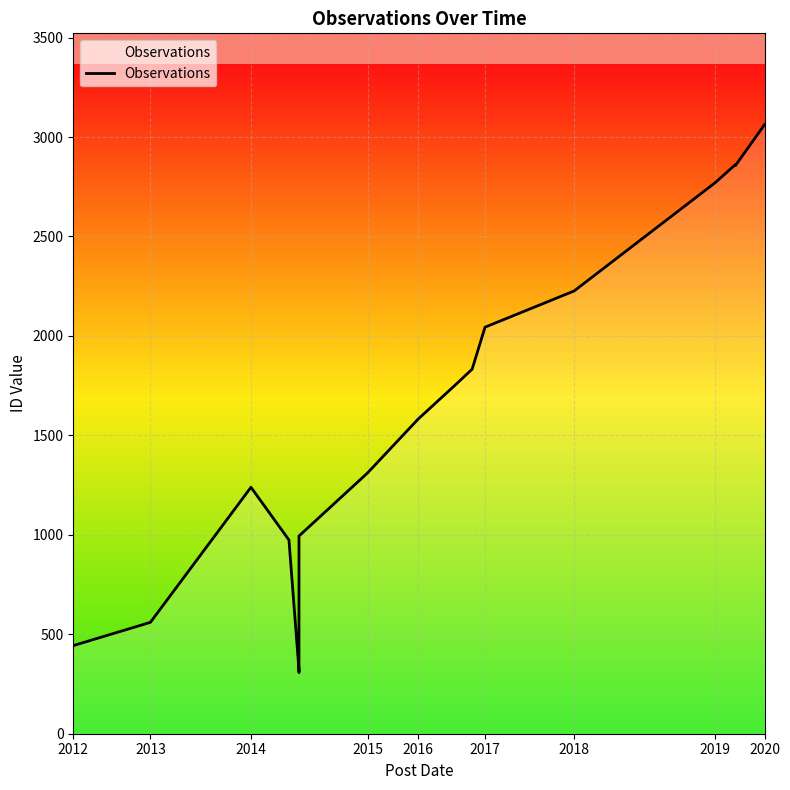

True or false: the data shows 1325 at 2019.

False